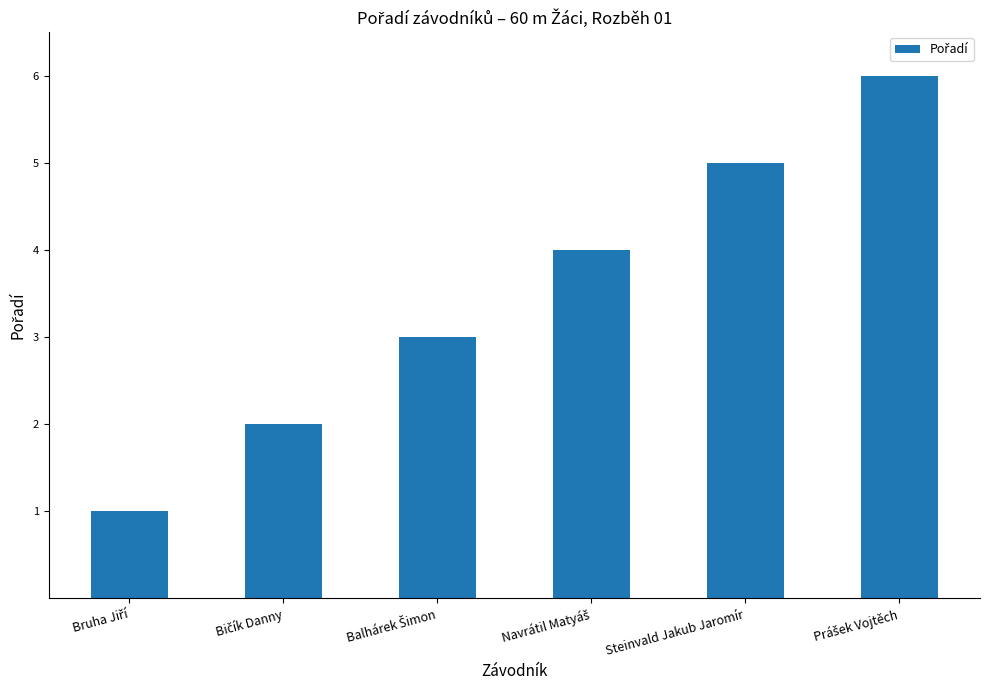

What is the label of the 5th bar from the left?

Steinvald Jakub Jaromír